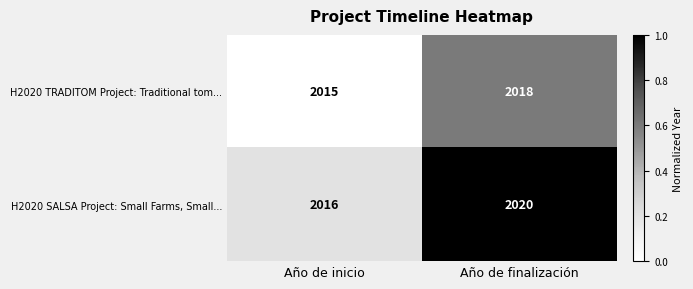

Which series changed the most between Año de inicio and Año de finalización?

H2020 SALSA Project: Small Farms, Small...